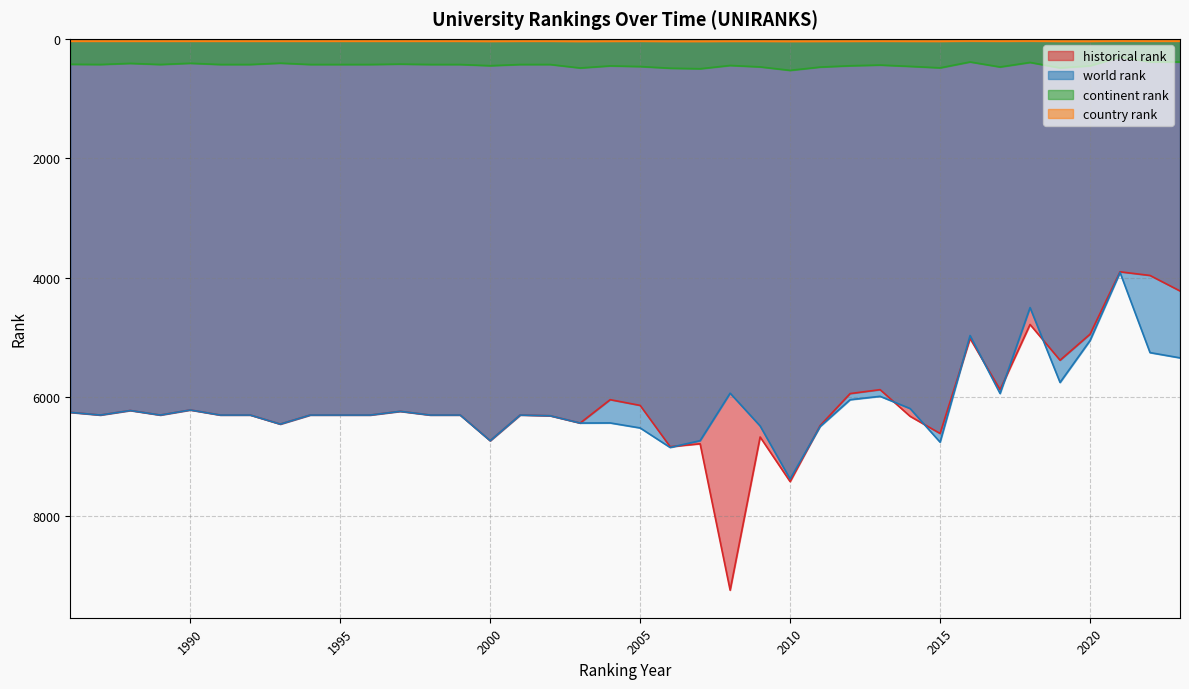

What is the maximum value shown in the chart?

9235.5